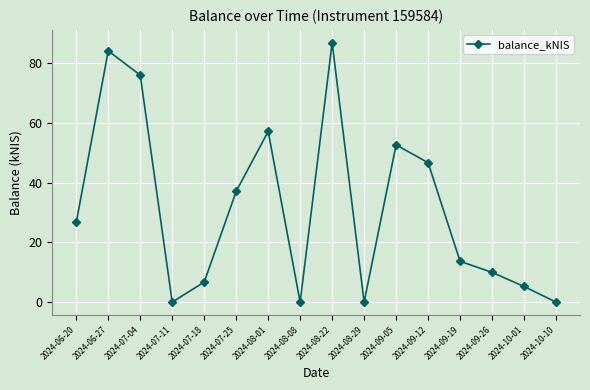

How many interior local valleys (lower than both neighbors) does the data have?

3